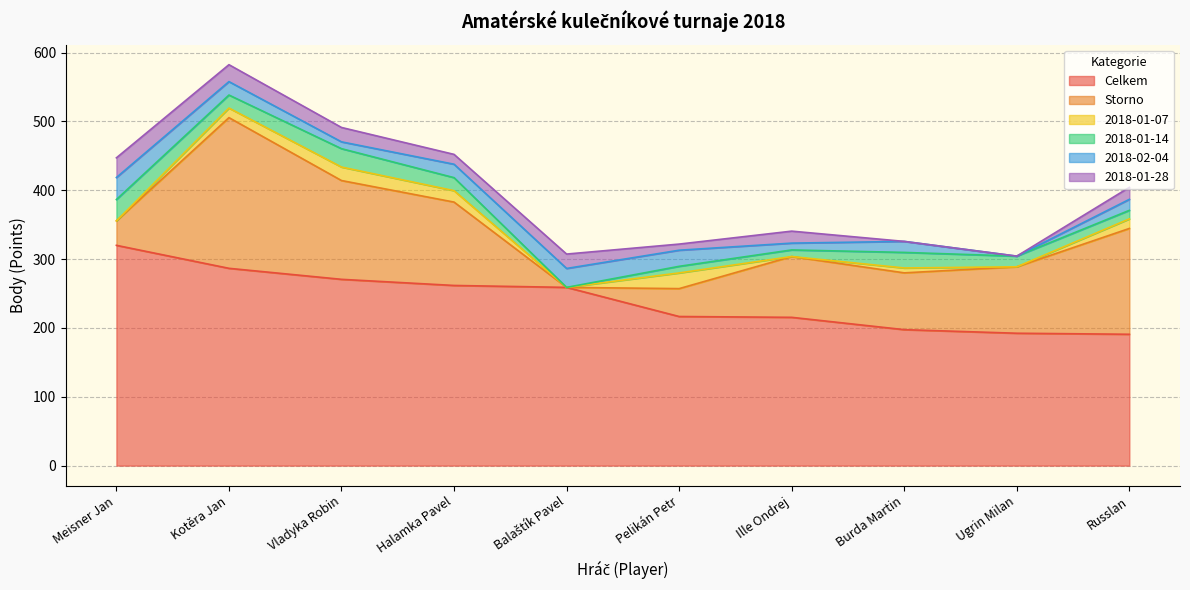

Which series ends up on top after the final intersection of 2018-01-14 and 2018-01-28?

2018-01-28